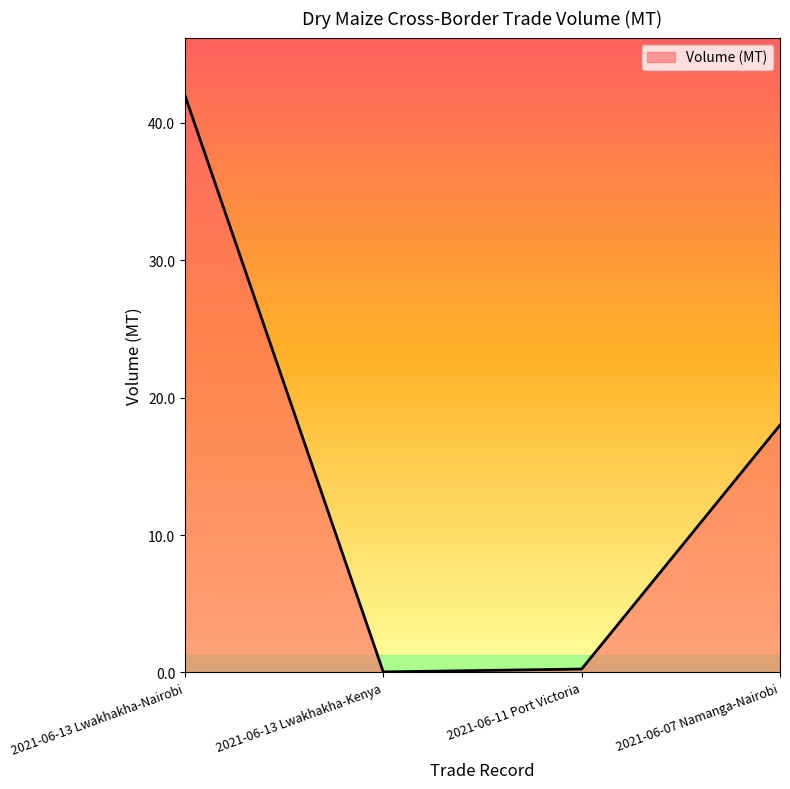

Does the chart display data point markers on the line(s)?

No